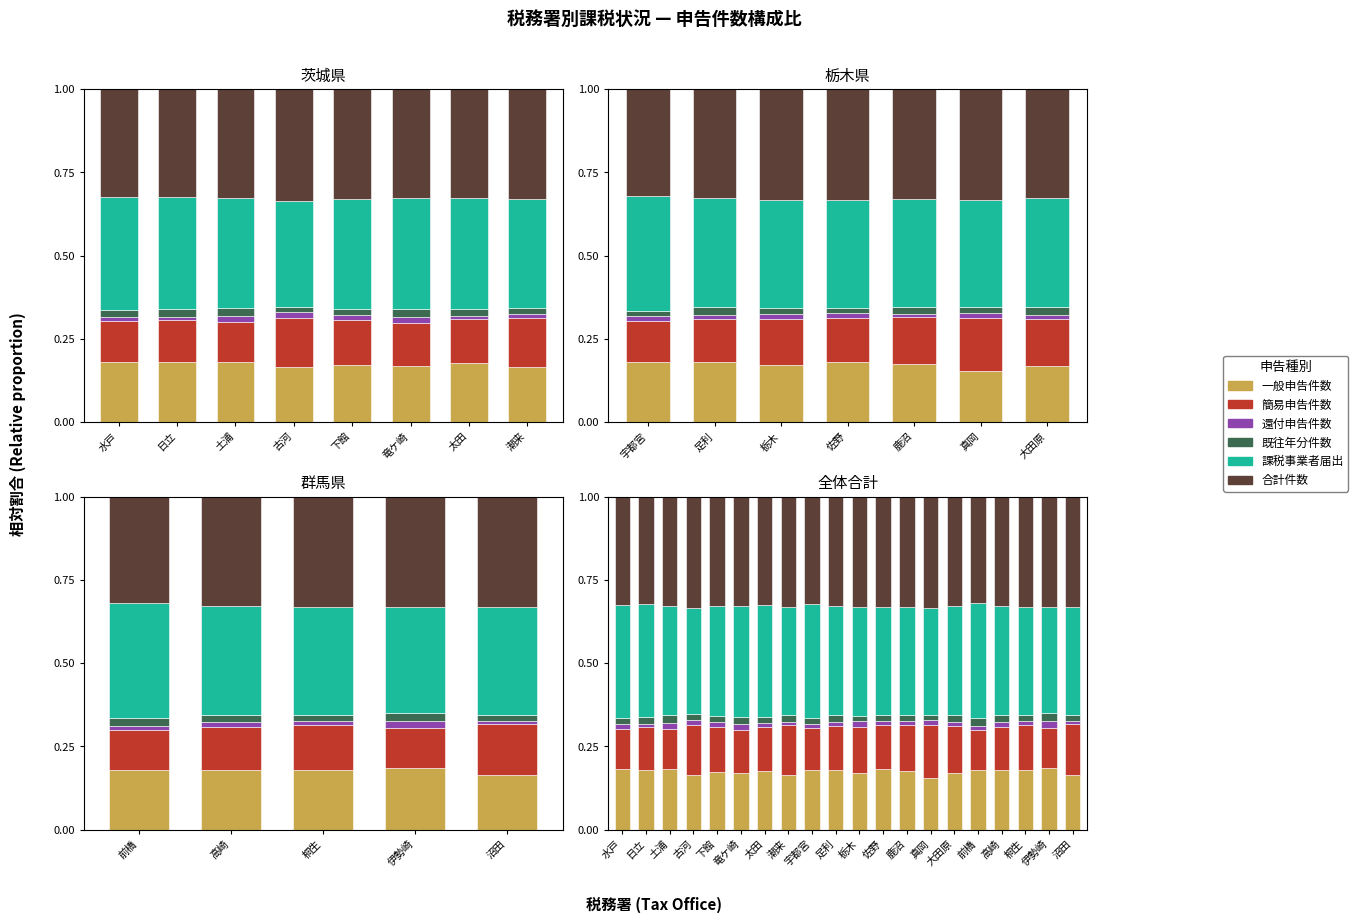

What is the total value across all series at 佐野?

1.0